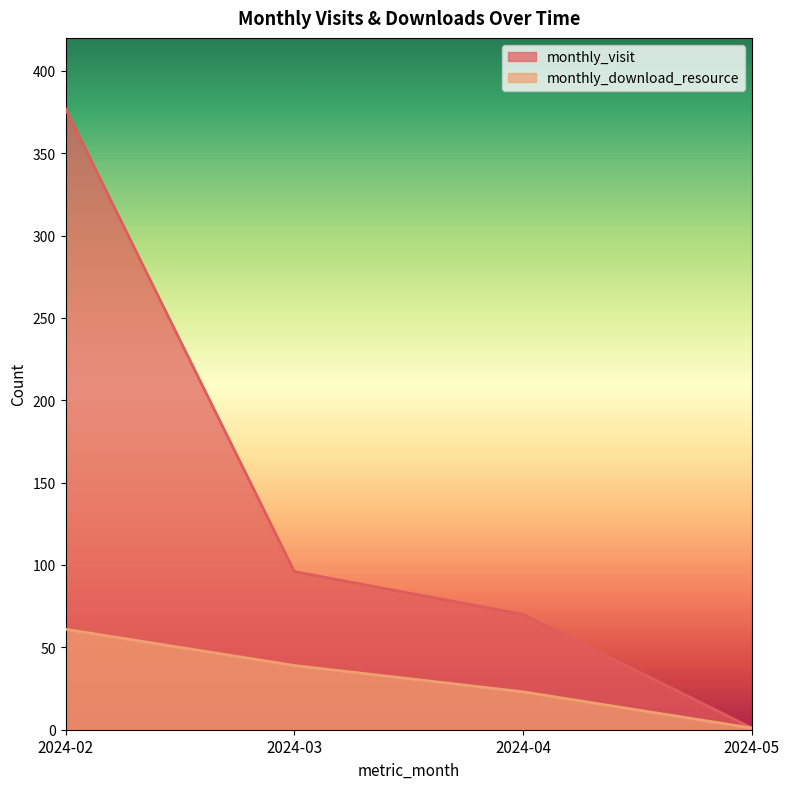

Rank the series at 2024-04 from lowest to highest value.

monthly_download_resource, monthly_visit